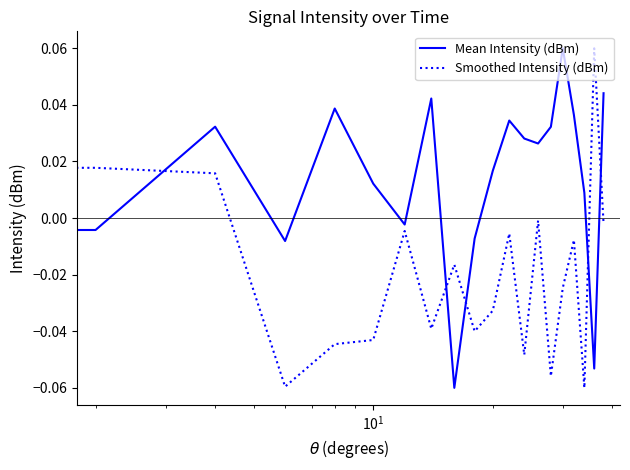

How many lines are shown in the chart?

2